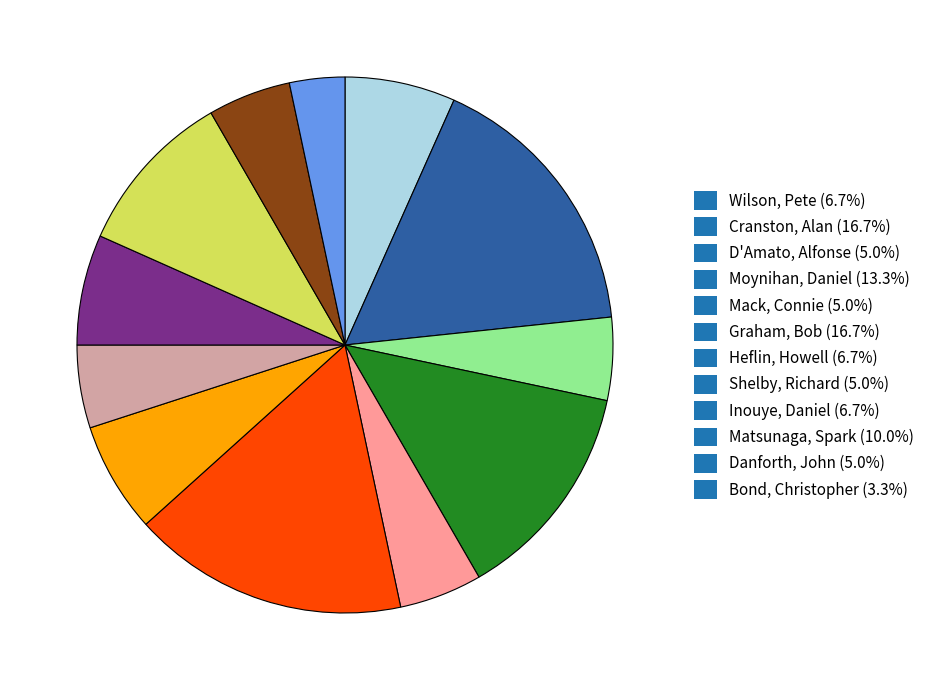

Is the sum of Moynihan, Daniel (13.3%) and Danforth, John (5.0%) greater than half?

No